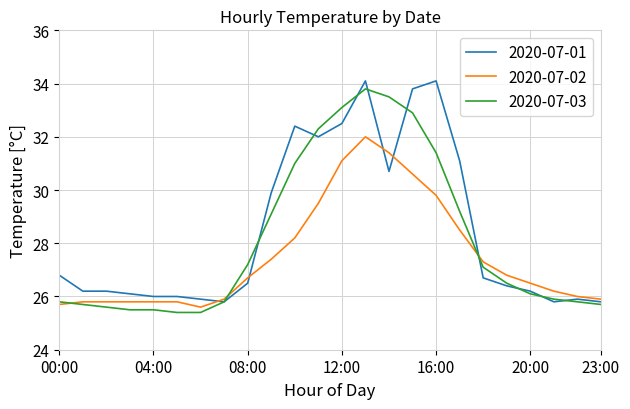

How many intersections are there between 2020-07-02 and 2020-07-01?

5